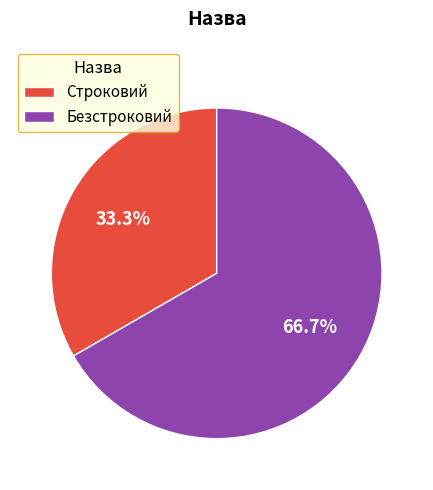

Do Безстроковий and Строковий together represent more than half of the pie?

Yes